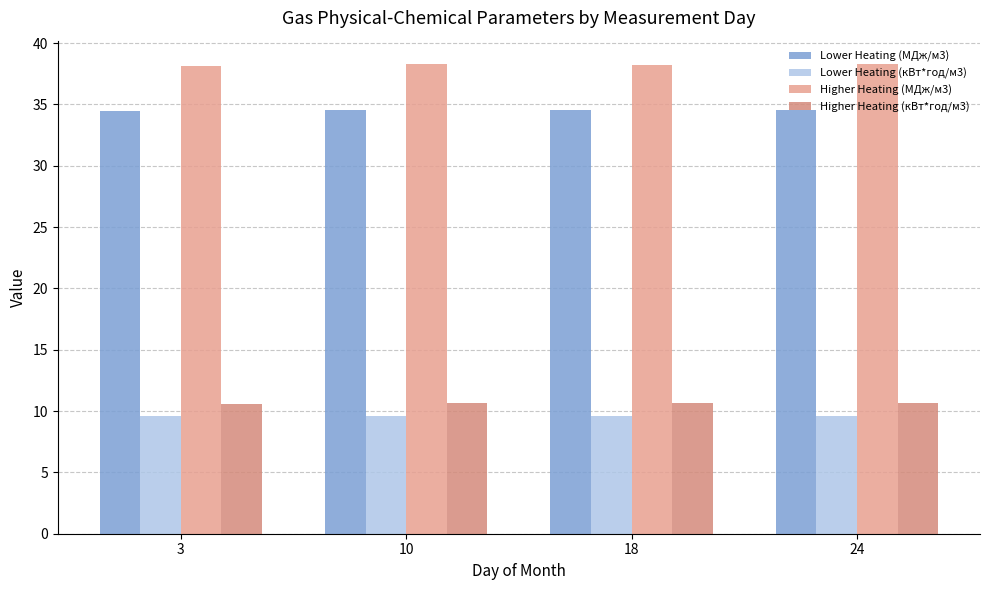

Reading left to right, what are all the values shown in this chart?

Lower Heating (МДж/м3): 34.4	34.5	34.5	34.6
Lower Heating (кВт*год/м3): 9.6	9.6	9.6	9.6
Higher Heating (МДж/м3): 38.2	38.3	38.2	38.3
Higher Heating (кВт*год/м3): 10.6	10.6	10.6	10.6